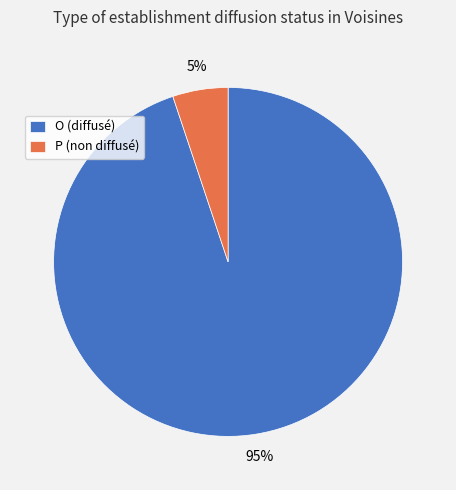

Is it true that P is 15% of the pie?

False